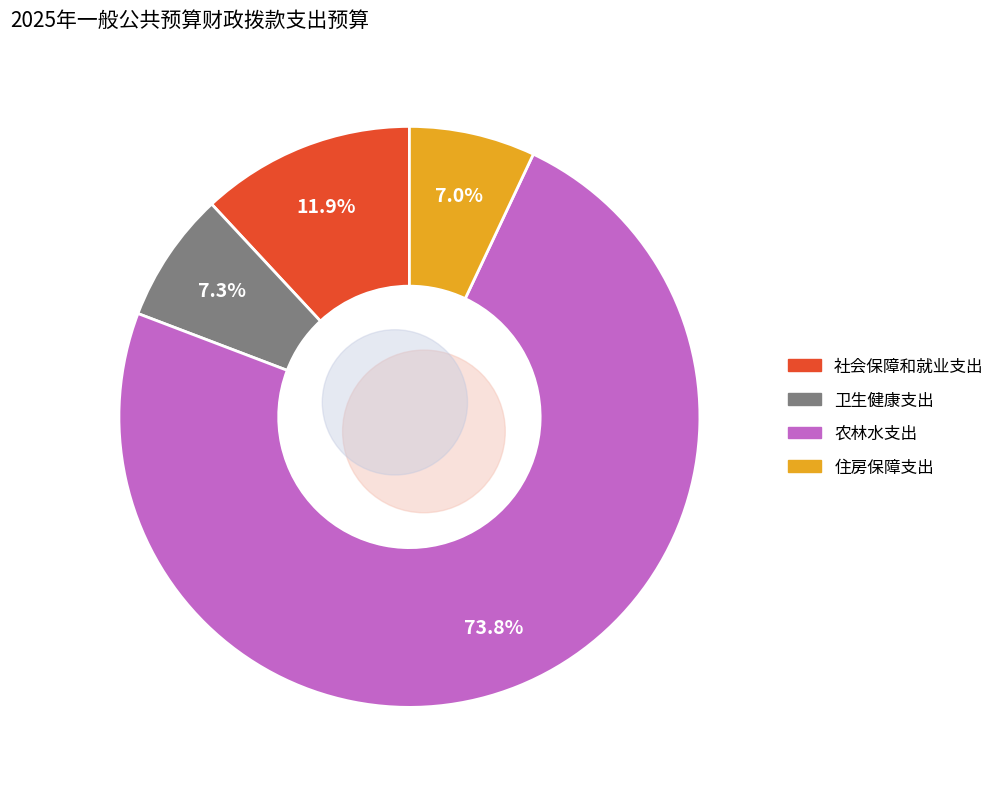

To the nearest percent, what is the average slice percentage?

25%